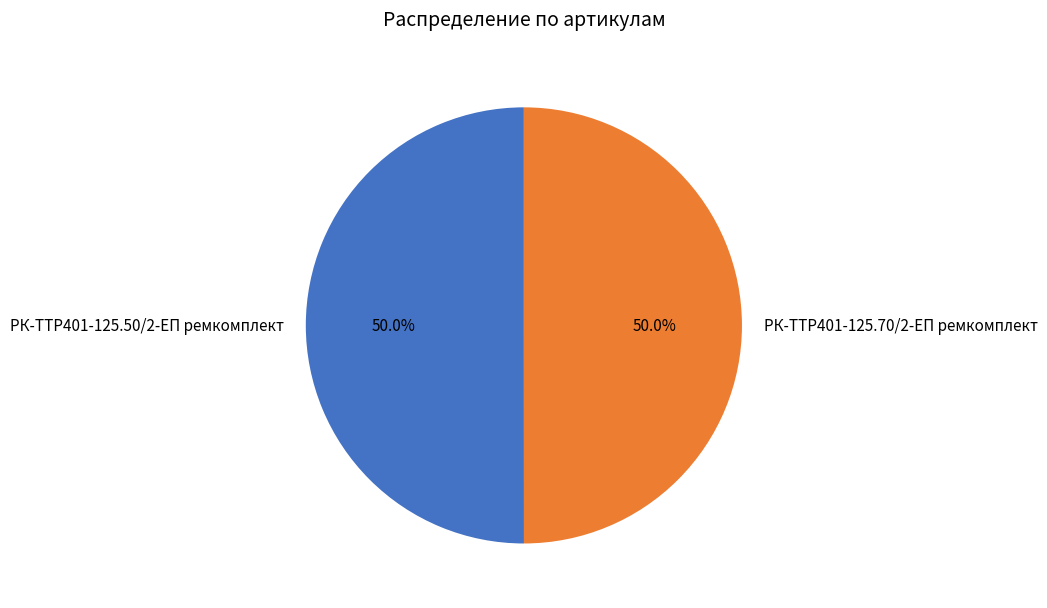

To the nearest percent, what percentage of the pie is РК-TTР401-125.70/2-ЕП ремкомплект?

50%